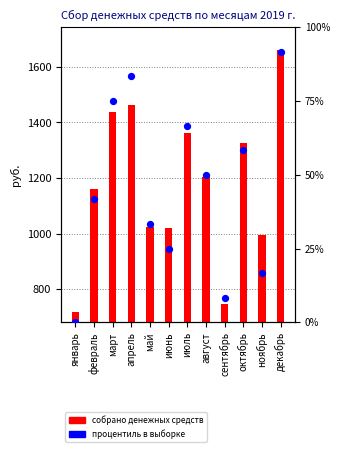

Which series has the largest Y range (max minus min)?

собрано денежных средств